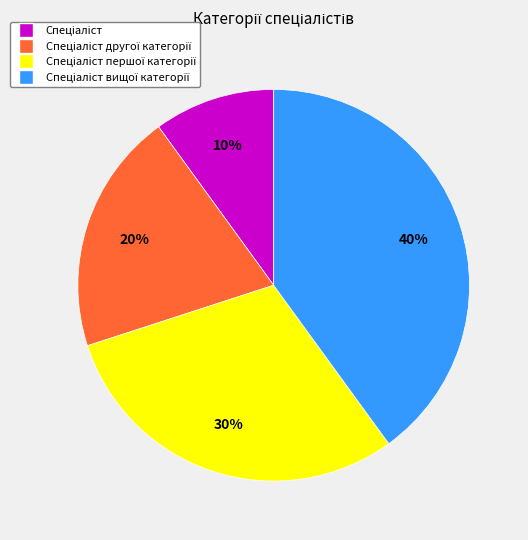

To the nearest percent, what is the difference between the largest and smallest slice percentages?

30%